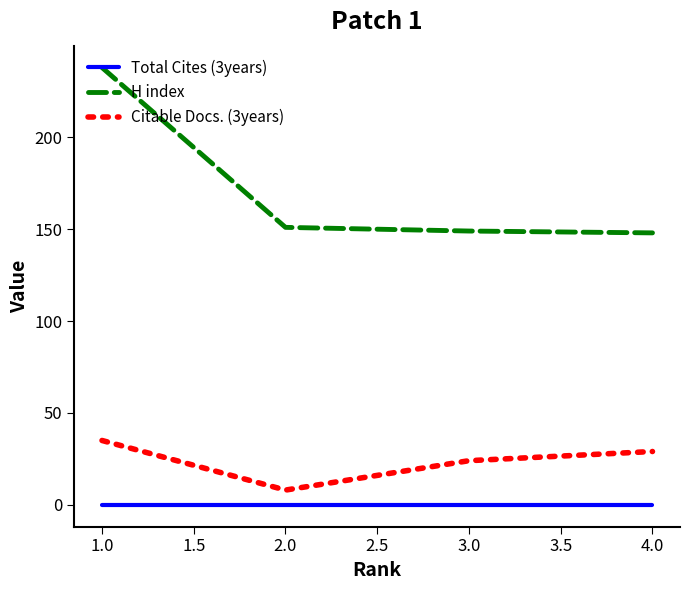

Which series has the widest spread of values?

H index